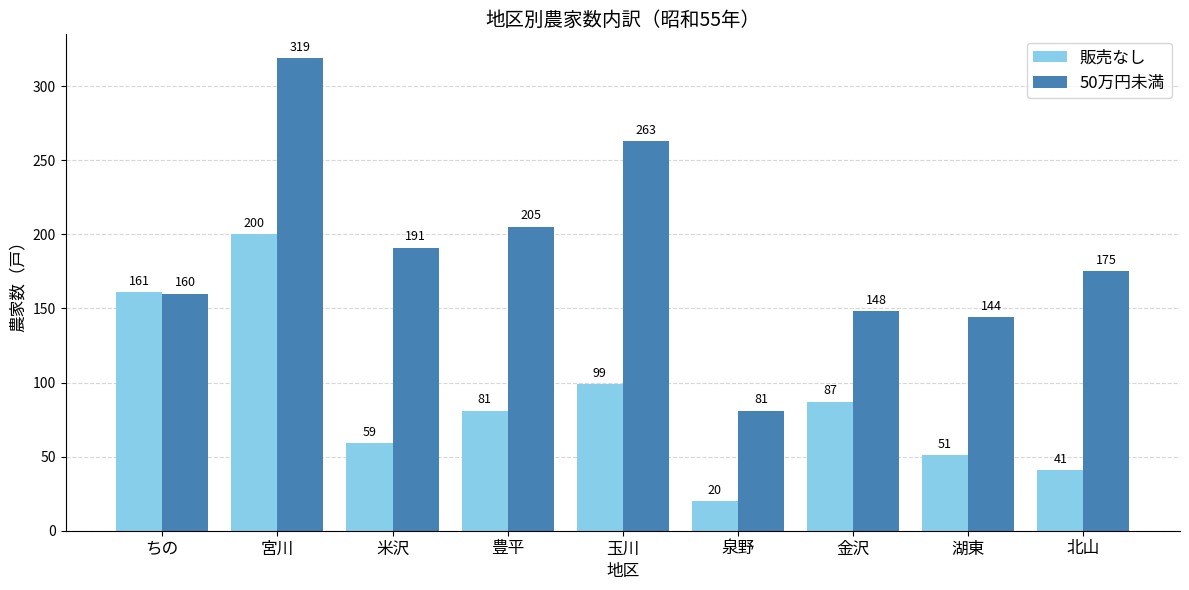

How many groups of bars are there?

9